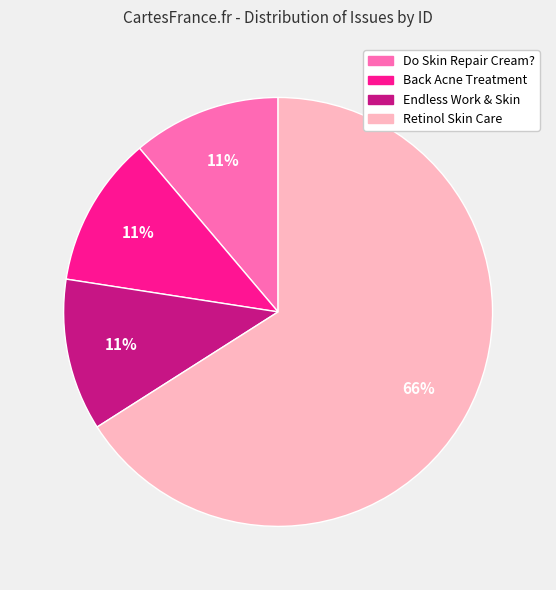

Which slice is the largest?

Retinol Skin Care